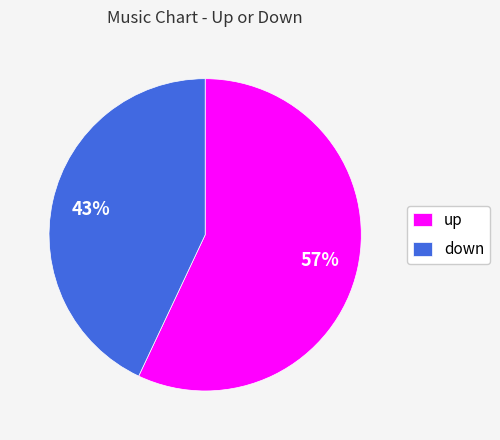

Rank the categories by value from lowest to highest.

down, up